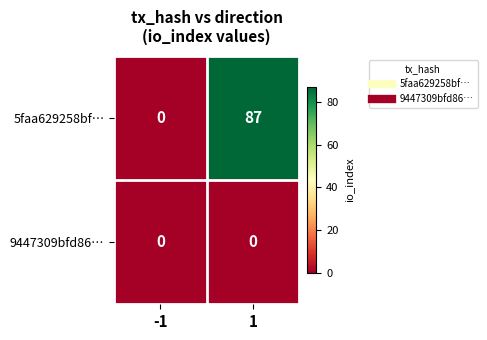

List the series in order of their peak value, lowest first.

9447309bfd86…, 5faa629258bf…